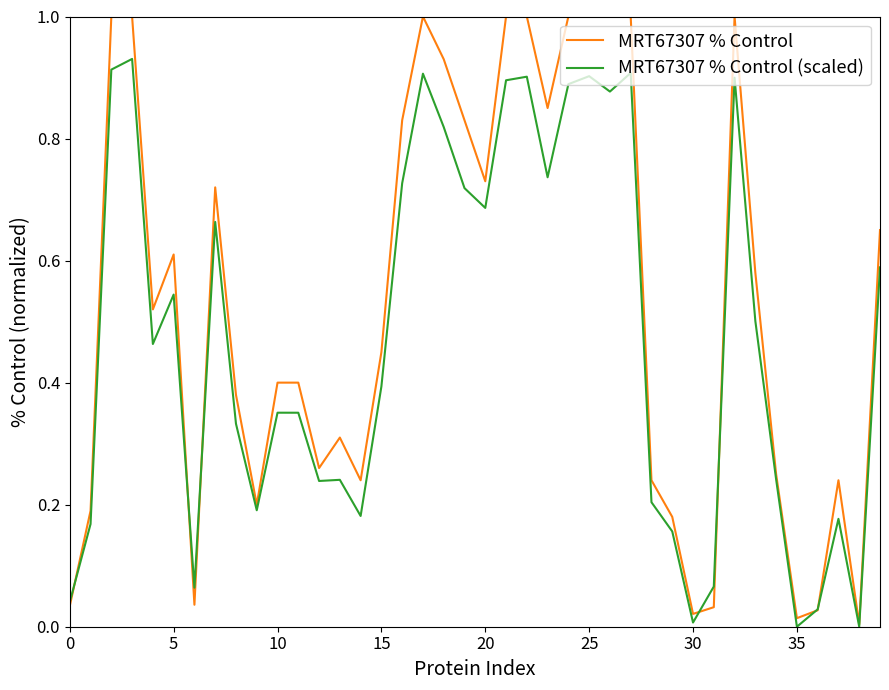

Does the chart display data point markers on the line(s)?

No